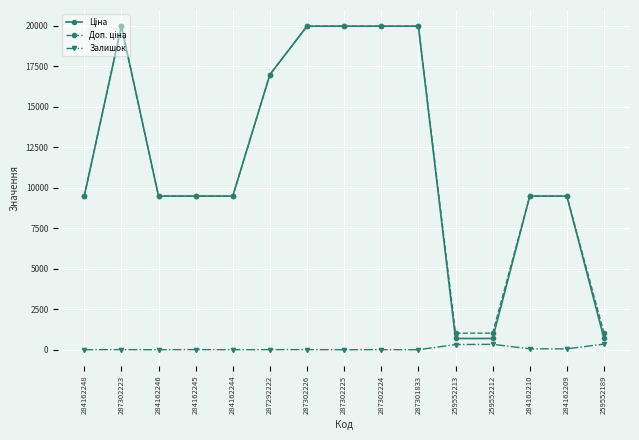

Does the chart display data point markers on the line(s)?

Yes